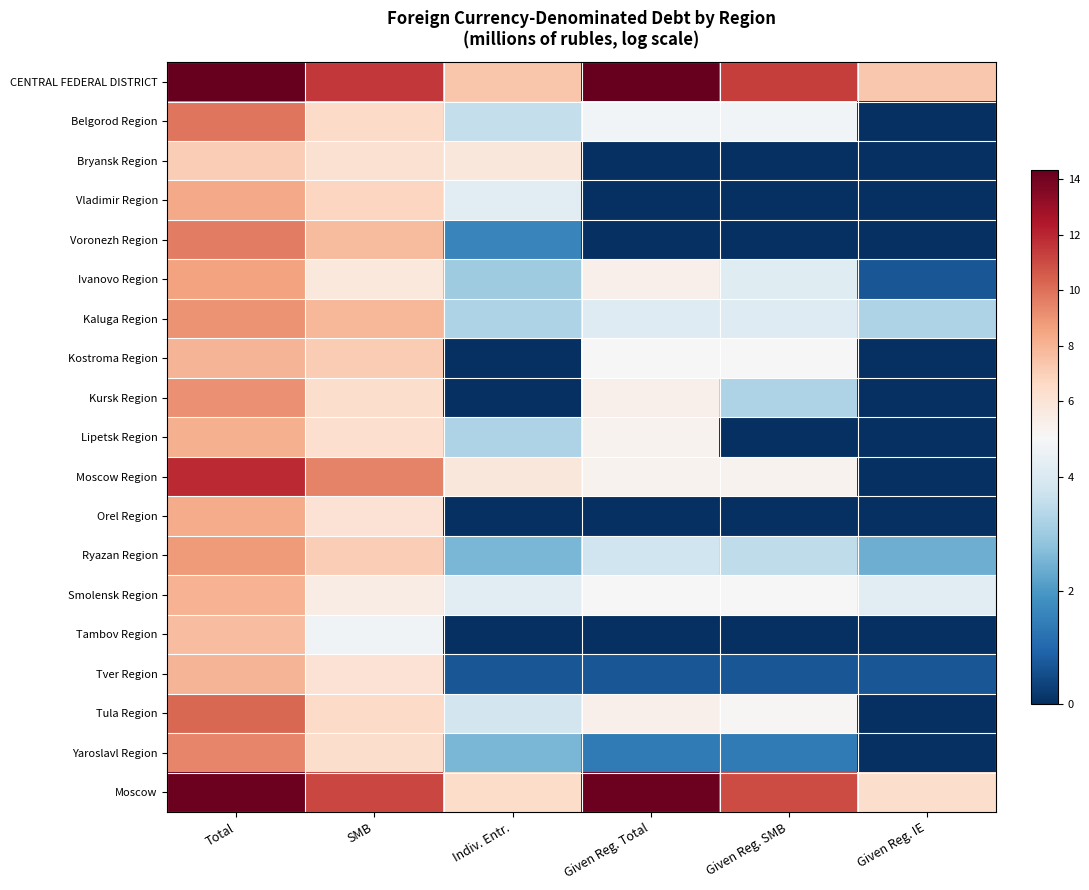

What is the total value across all series at Given Reg. IE?

24.9